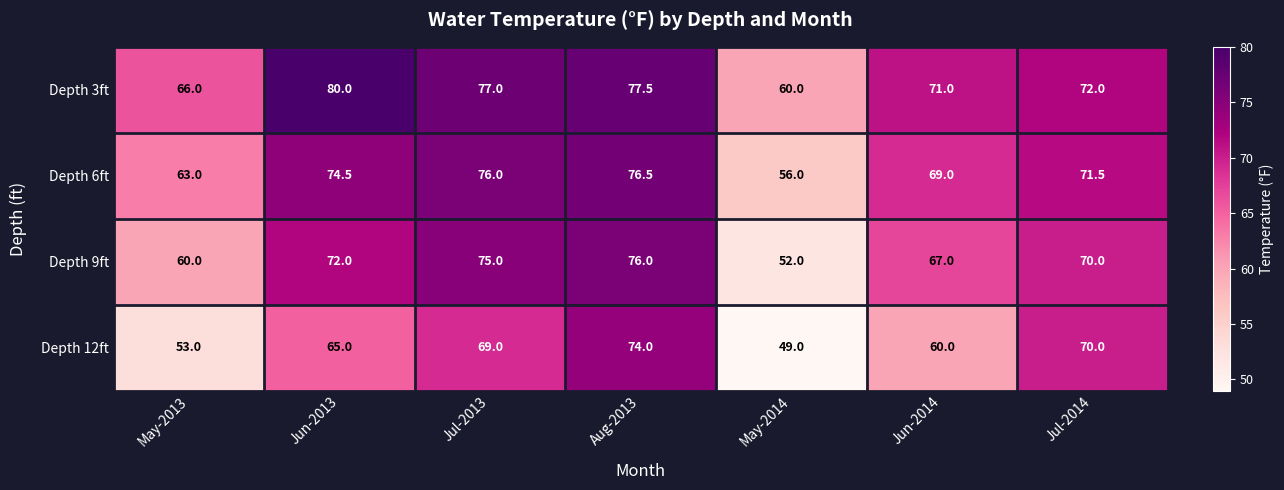

Reading right to left, extract all data points from this chart.

Depth 3ft: 72.0	71.0	60.0	77.5	77.0	80.0	66.0
Depth 6ft: 71.5	69.0	56.0	76.5	76.0	74.5	63.0
Depth 9ft: 70.0	67.0	52.0	76.0	75.0	72.0	60.0
Depth 12ft: 70.0	60.0	49.0	74.0	69.0	65.0	53.0